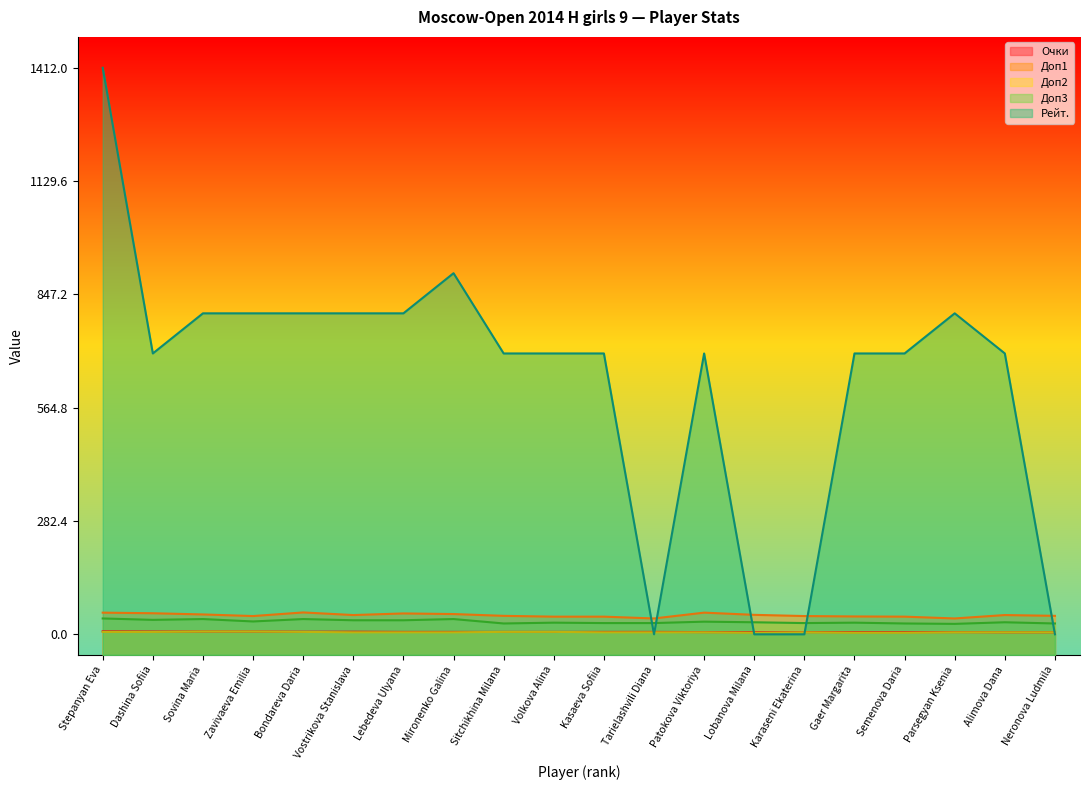

Read the Доп2 value at Vostrikova Stanislava.

2.2